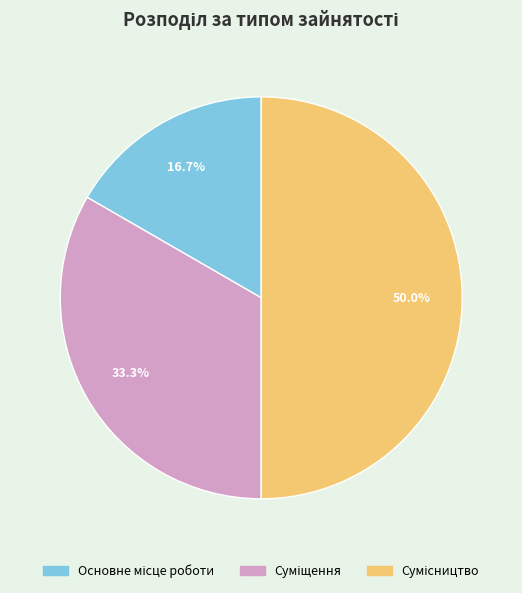

Rank the categories by value from highest to lowest.

Сумісництво, Суміщення, Основне місце роботи